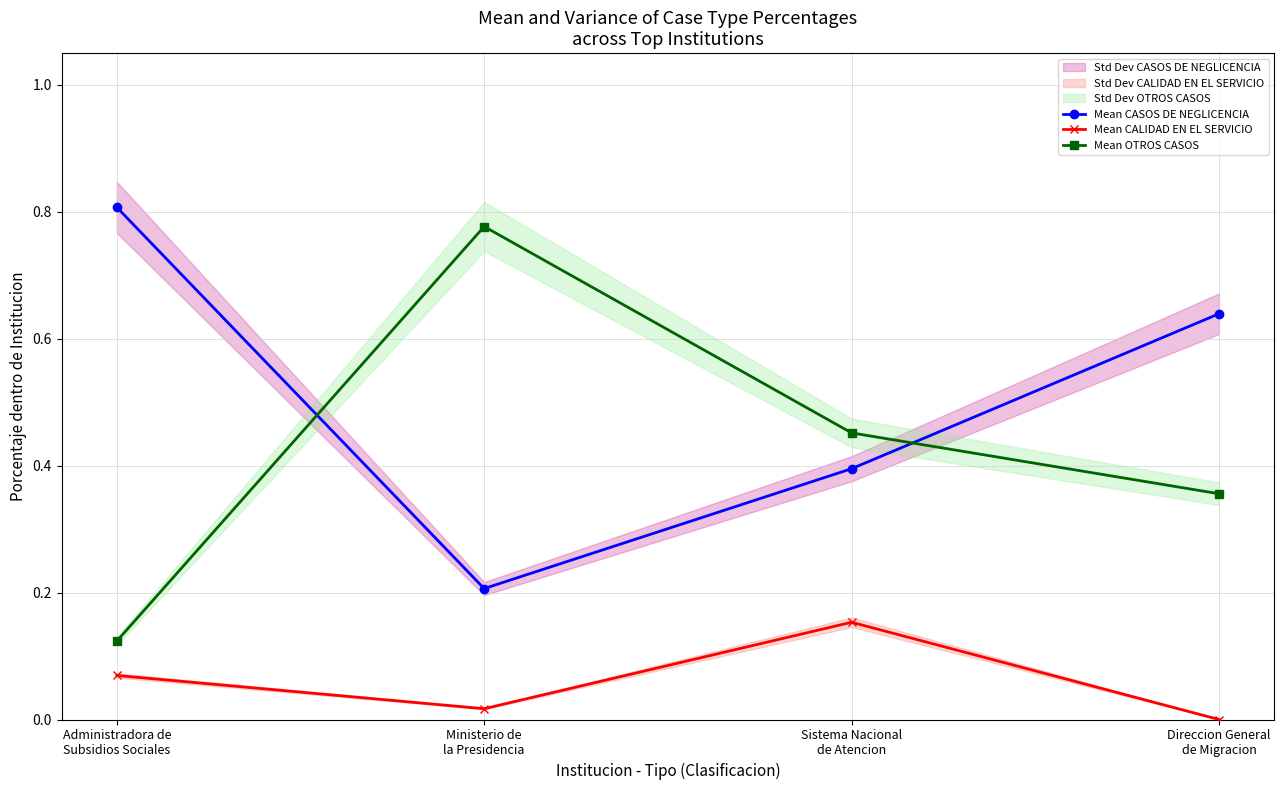

How many interior local peaks does the Mean CALIDAD EN EL SERVICIO series have?

1